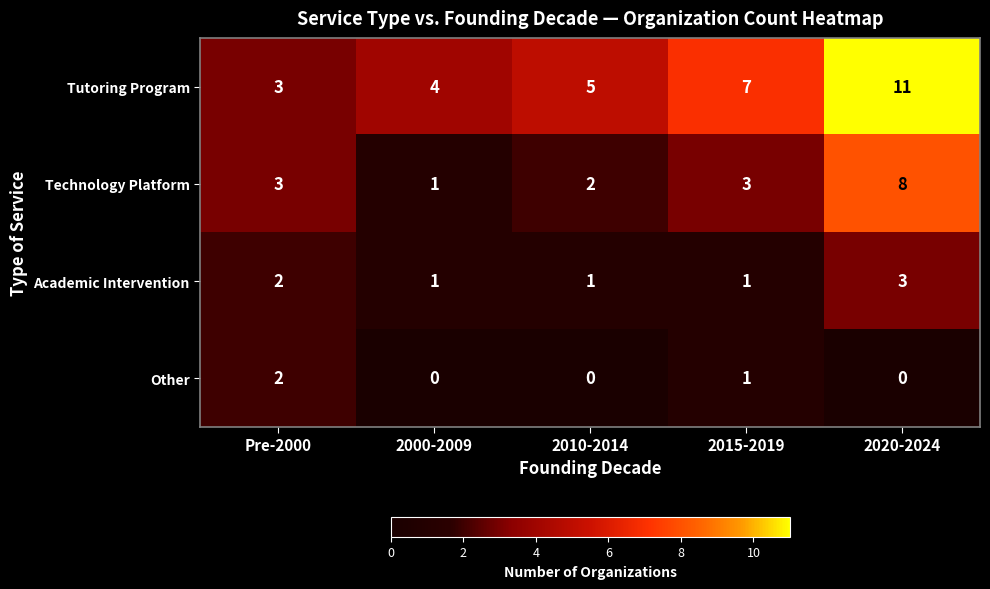

At which category is the sum across all series the highest?

2020-2024